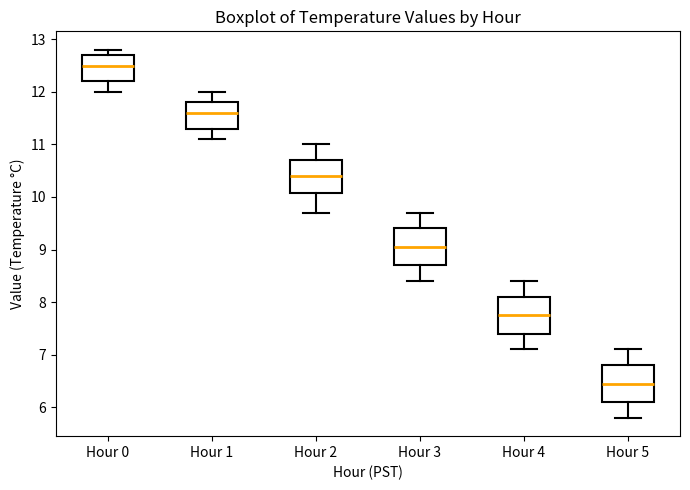

Where does the median line of the box for Hour 1 sit on the y-axis? The values are not printed on the chart, so give them approximately, as read against the axis.

11.6